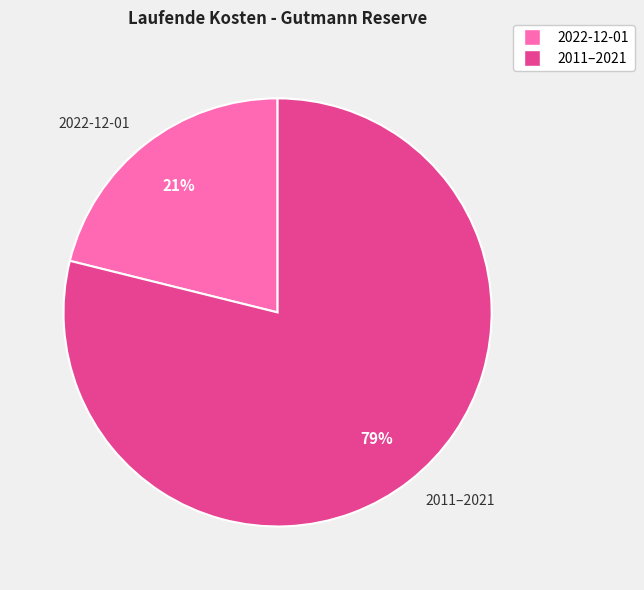

Which slice is the largest?

2011–2021